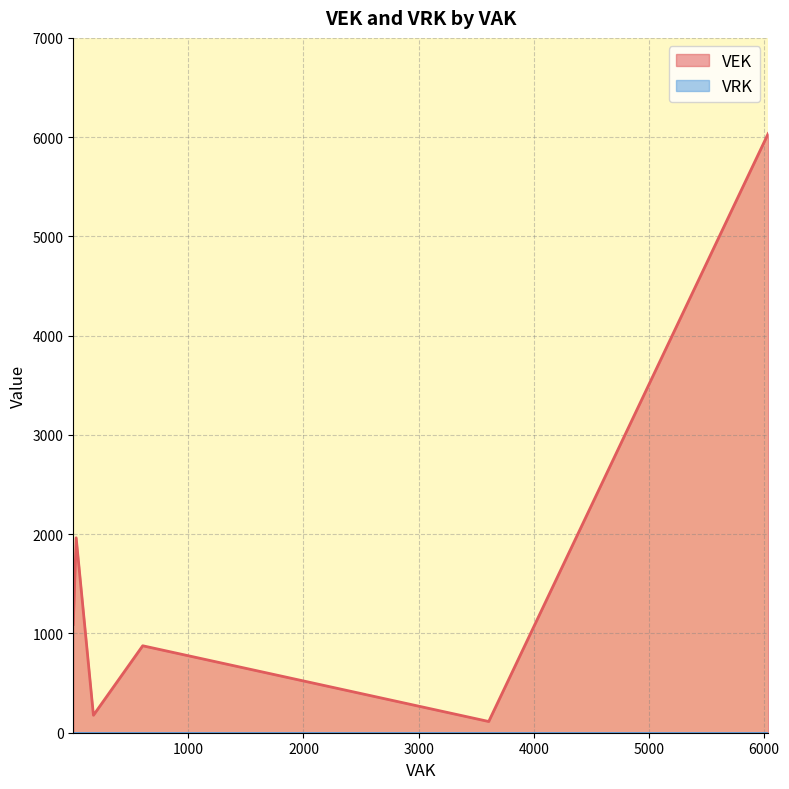

Is the value of VRK at 176 greater than the value of VEK at 26?

No